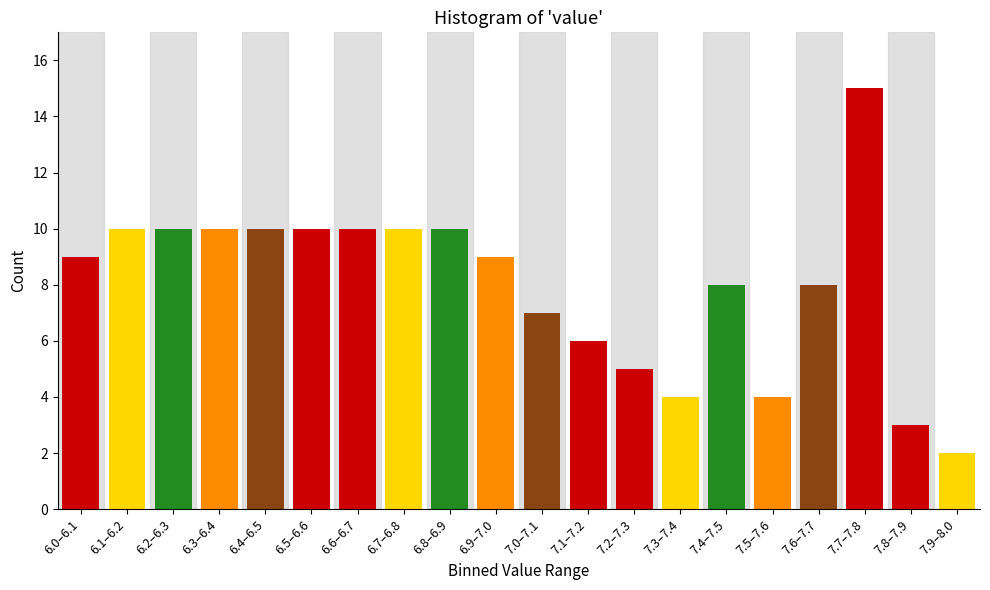

Reading right to left, extract all data points from this chart.

2	3	15	8	4	8	4	5	6	7	9	10	10	10	10	10	10	10	10	9